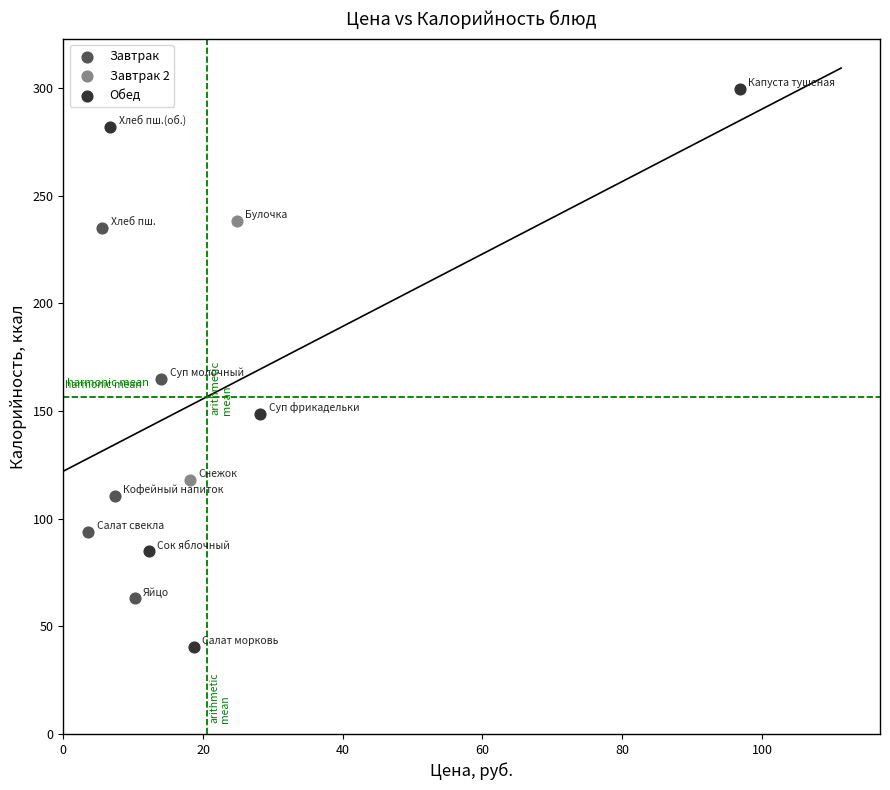

What are all the series names shown in the legend?

Завтрак, Завтрак 2, Обед